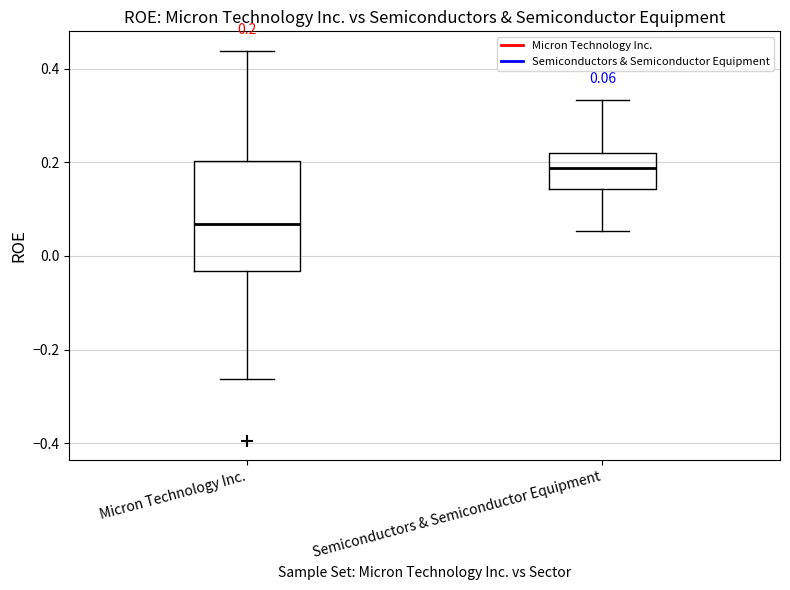

Which box has the highest median line?

Semiconductors & Semiconductor Equipment